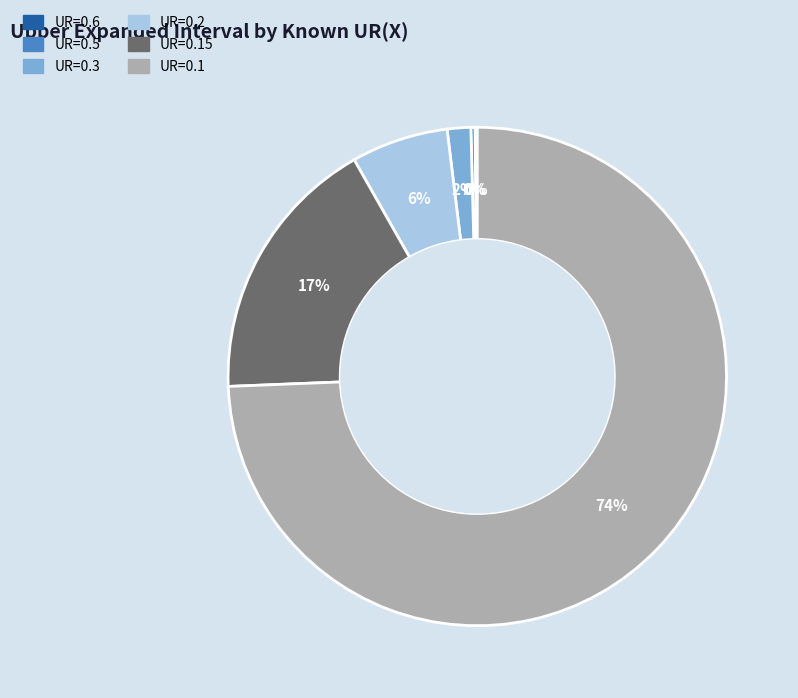

Is there a majority slice in this chart?

Yes